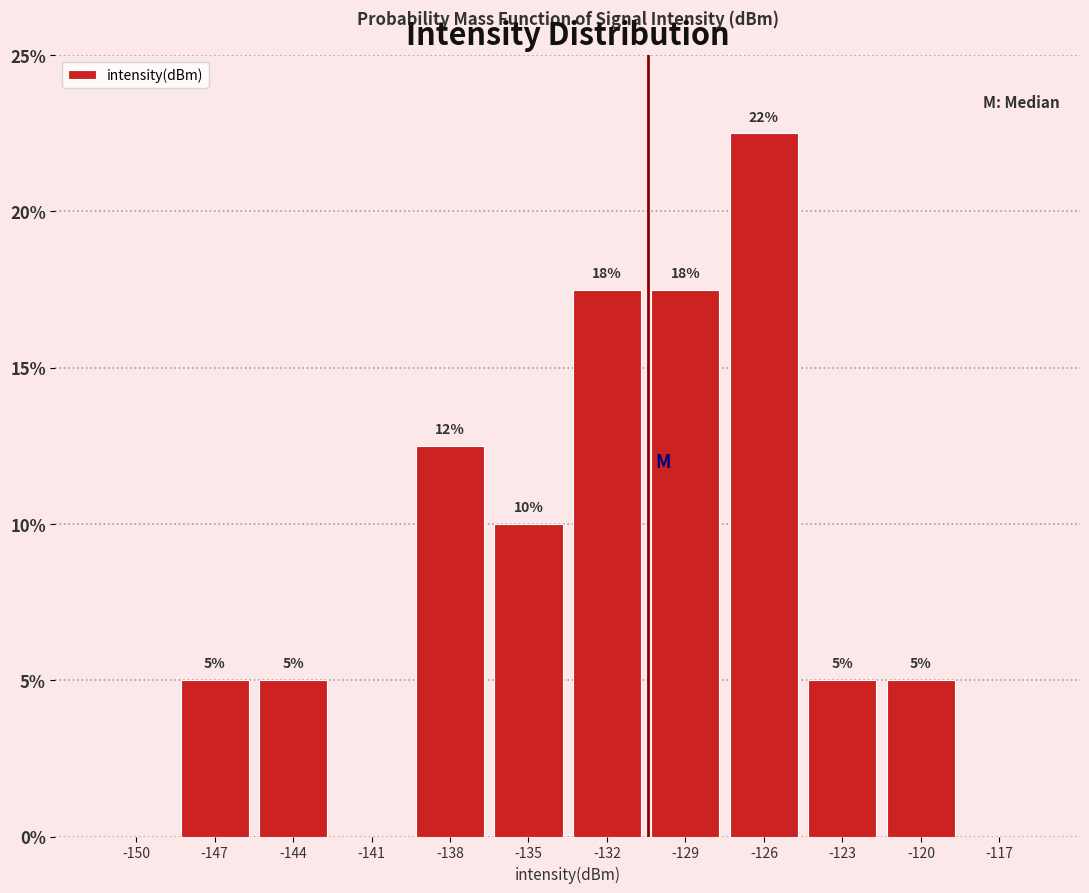

At which category does the chart reach its peak across all series?

-126